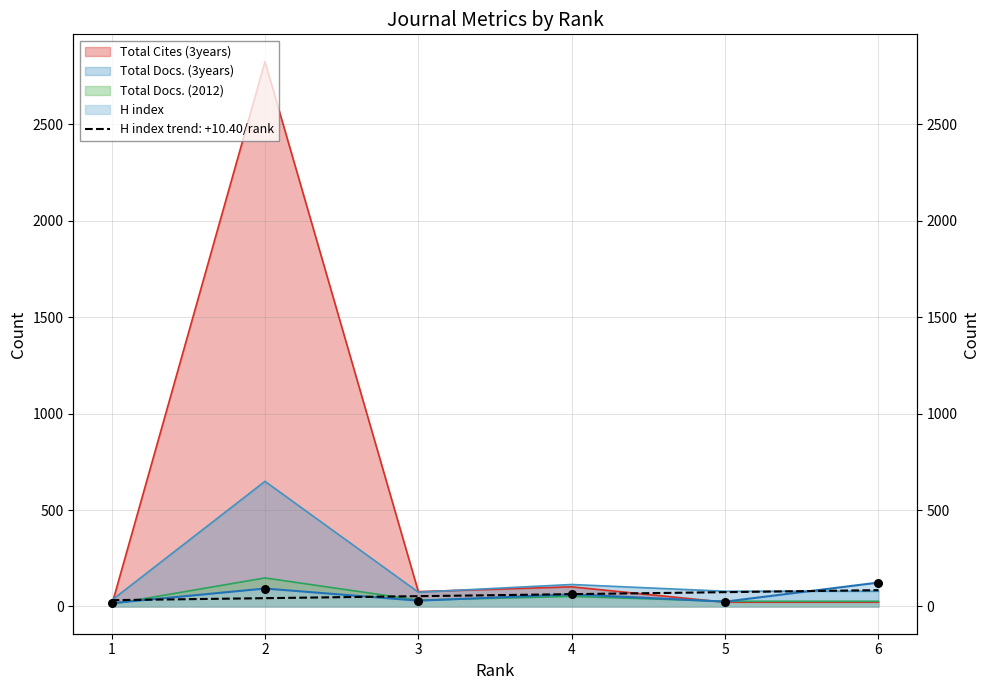

What is the total value across all series at 6?

252